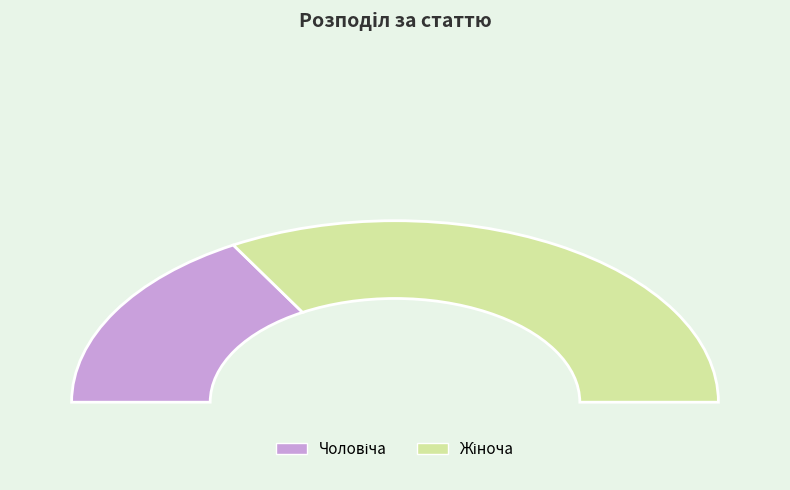

Approximately how many times larger is the value at Чоловіча compared to Жіноча?

0.5